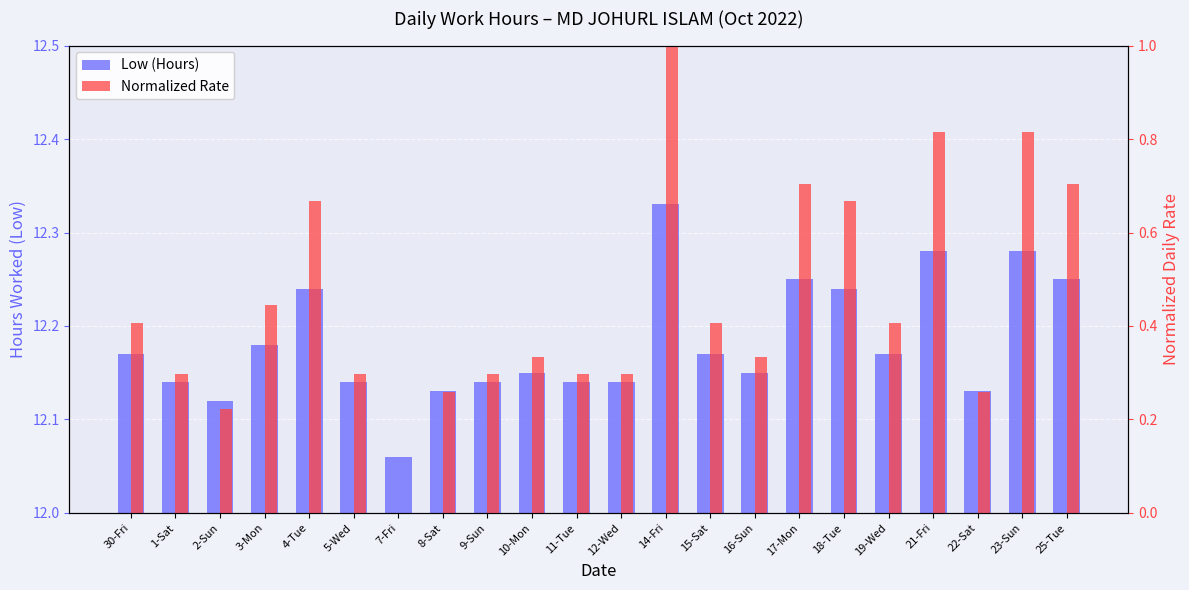

What is the difference between the highest and lowest values at 16-Sun?

11.8